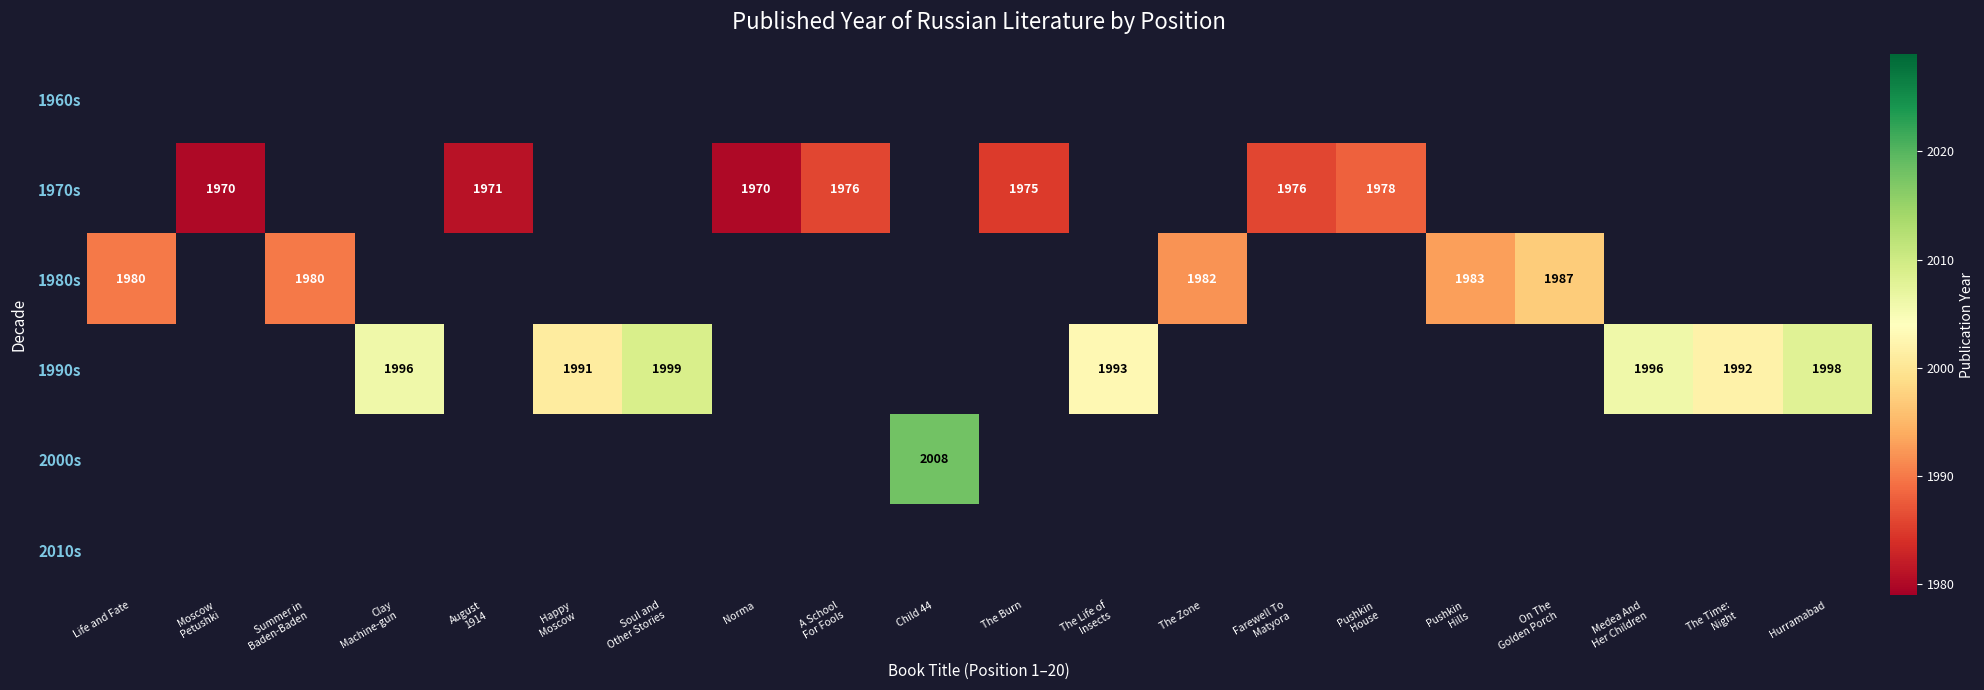

Is it true that 1990s equals 1012.2 at Happy Moscow?

False